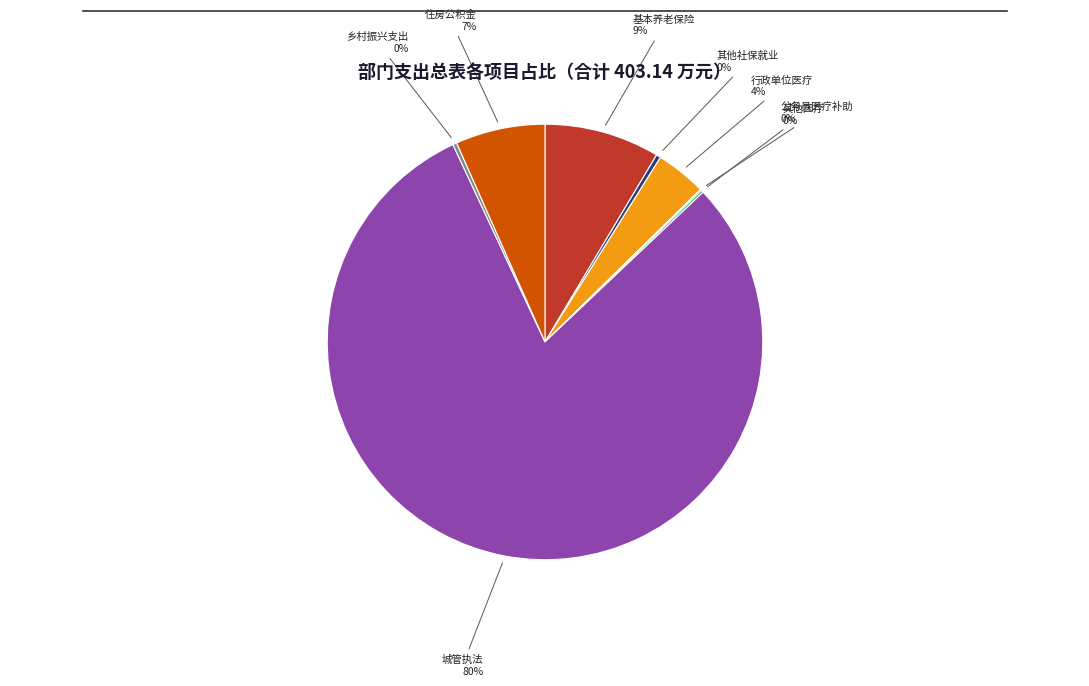

Which has a higher value, 乡村振兴支出 or 住房公积金?

住房公积金